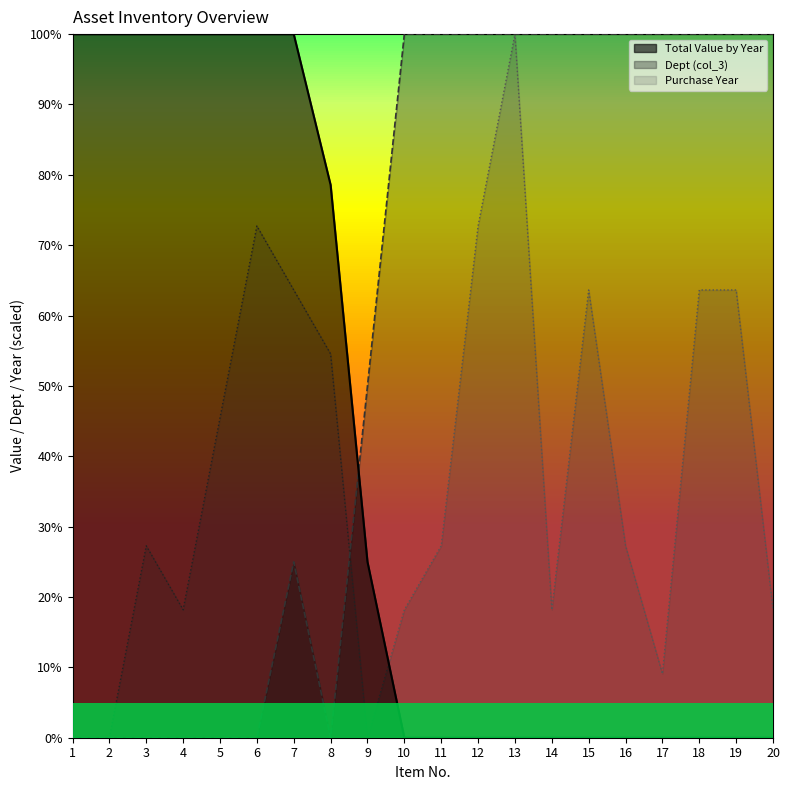

Reading left to right, list all the values displayed in this chart.

Total Value by Year: 1.0	1.0	1.0	1.0	1.0	1.0	1.0	0.8	0.2	0.0	0.0	0.0	0.0	0.0	0.0	0.0	0.0	0.0	0.0	0.0
Dept (col_3): 0.0	0.0	0.0	0.0	0.0	0.0	0.2	0.0	0.5	1.0	1.0	1.0	1.0	1.0	1.0	1.0	1.0	1.0	1.0	1.0
Purchase Year: 0.0	0.0	0.3	0.2	0.5	0.7	0.6	0.5	0.0	0.2	0.3	0.7	1.0	0.2	0.6	0.3	0.1	0.6	0.6	0.2